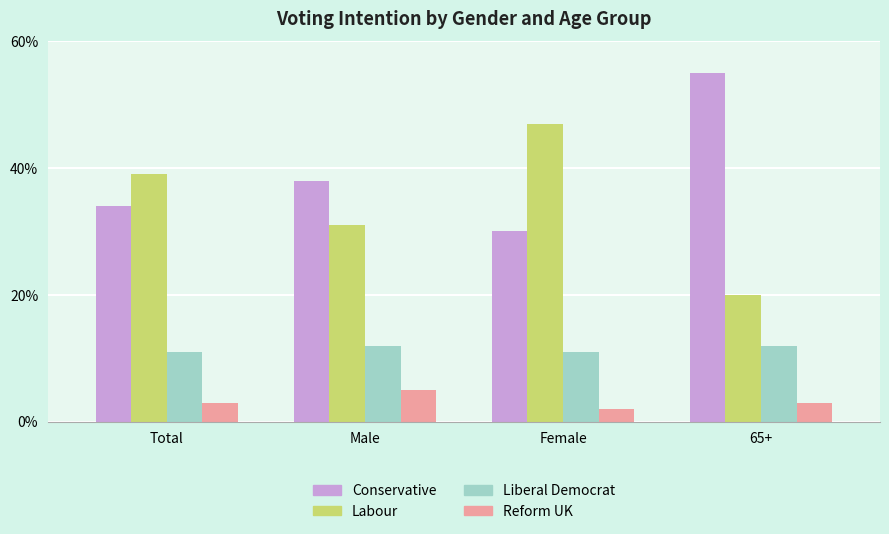

Which series changed the most between Total and Male?

Labour